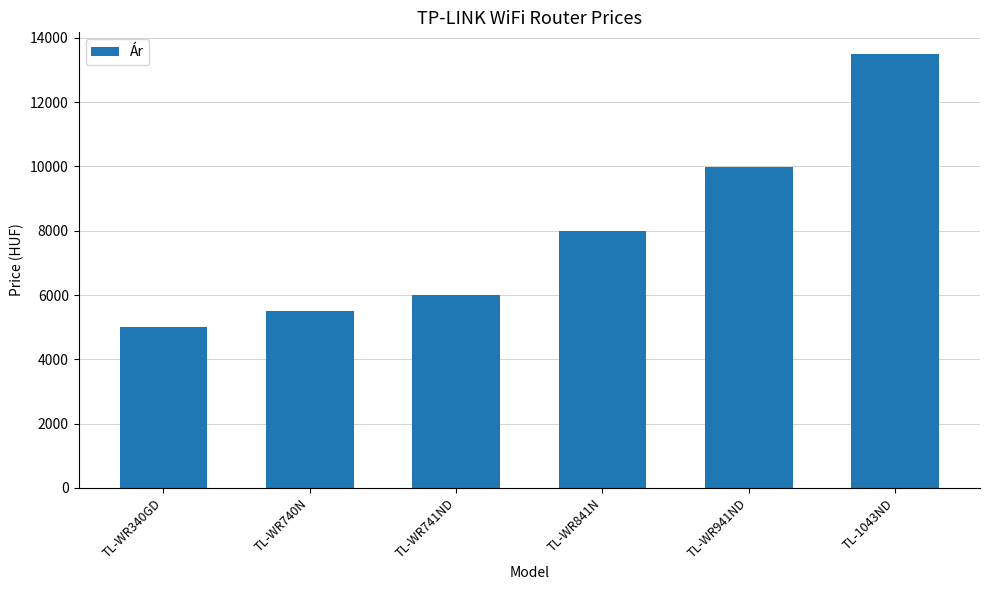

What is the label of the 4th bar from the right?

TL-WR741ND